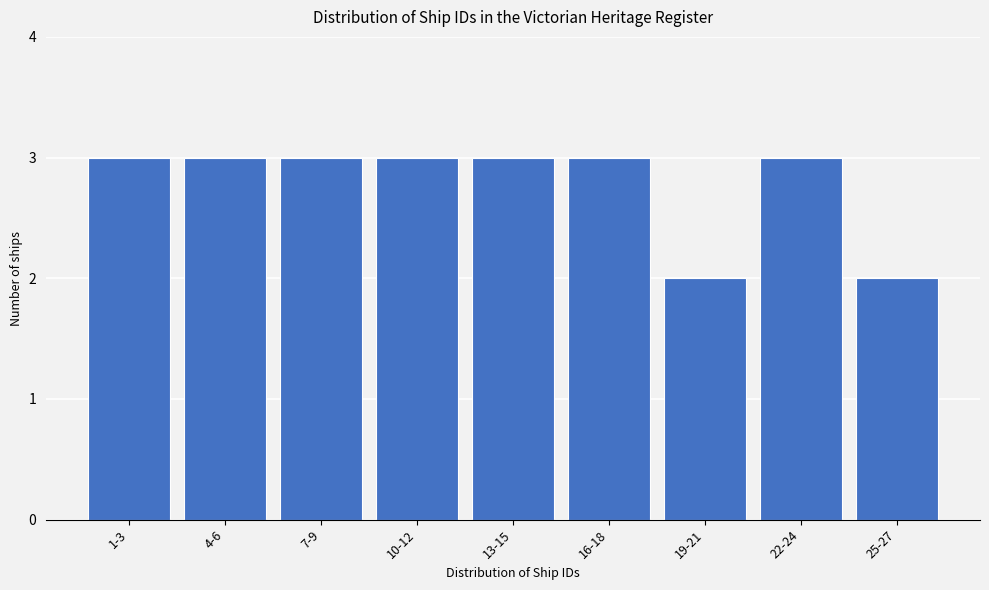

Reading left to right, what are all the values shown in this chart?

1-3=3	4-6=3	7-9=3	10-12=3	13-15=3	16-18=3	19-21=2	22-24=3	25-27=2